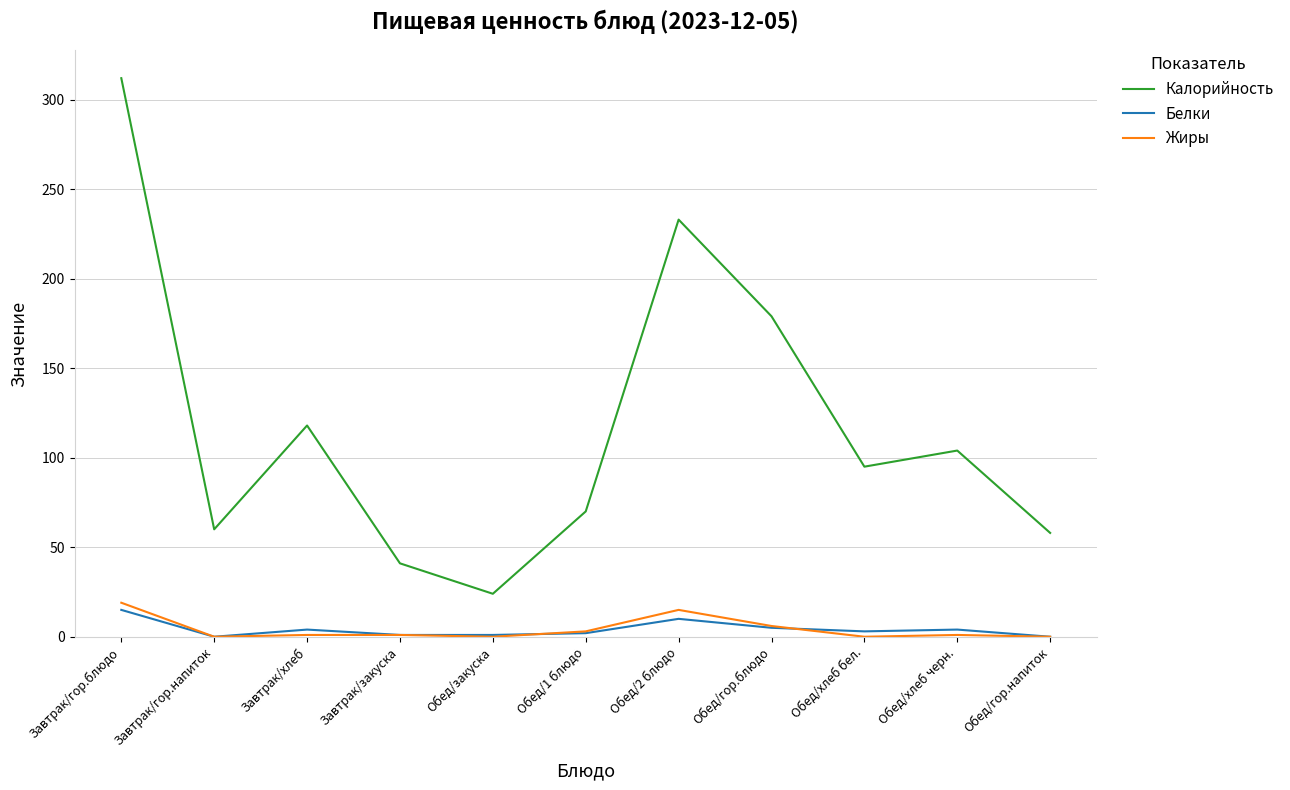

What are all the series names shown in the legend?

Калорийность, Белки, Жиры